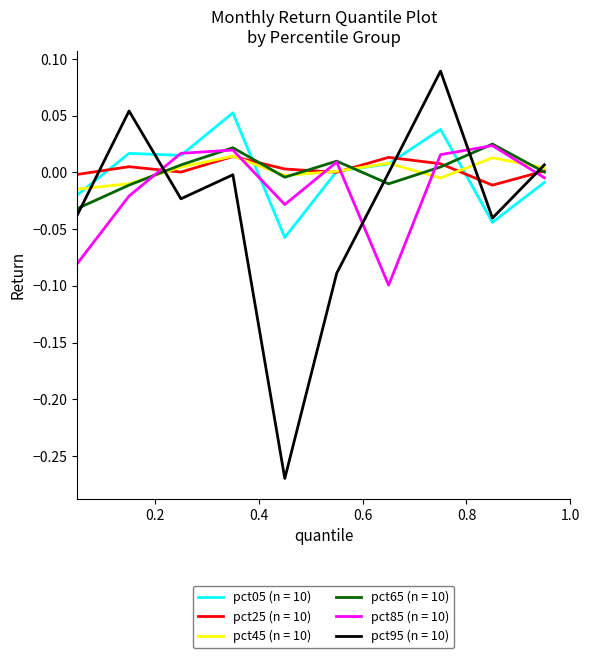

How many times do pct05 (n = 10) and pct65 (n = 10) cross each other?

3